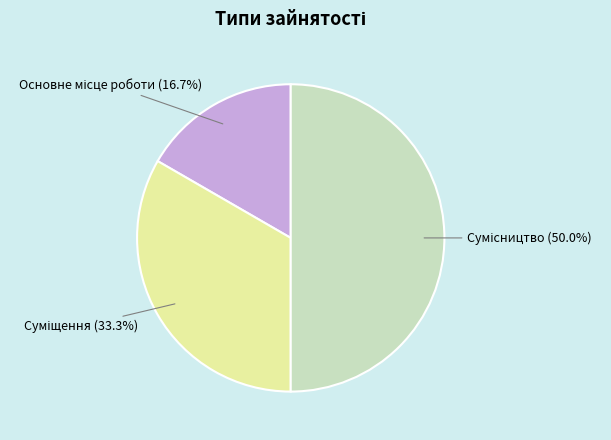

Does Суміщення account for over 50% of the chart?

No